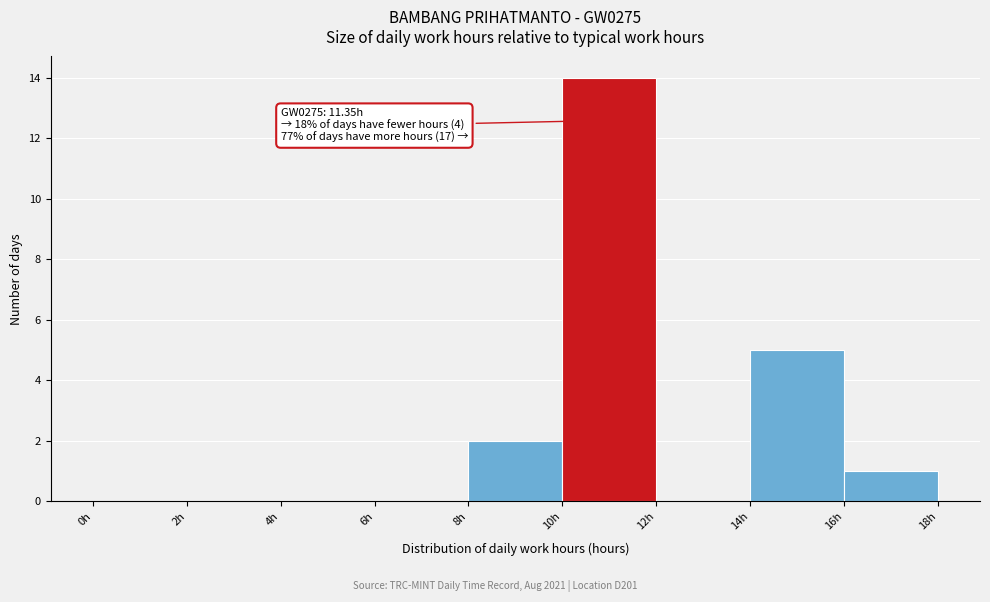

Over which range of the x-axis is the bar tallest?

10 to 12